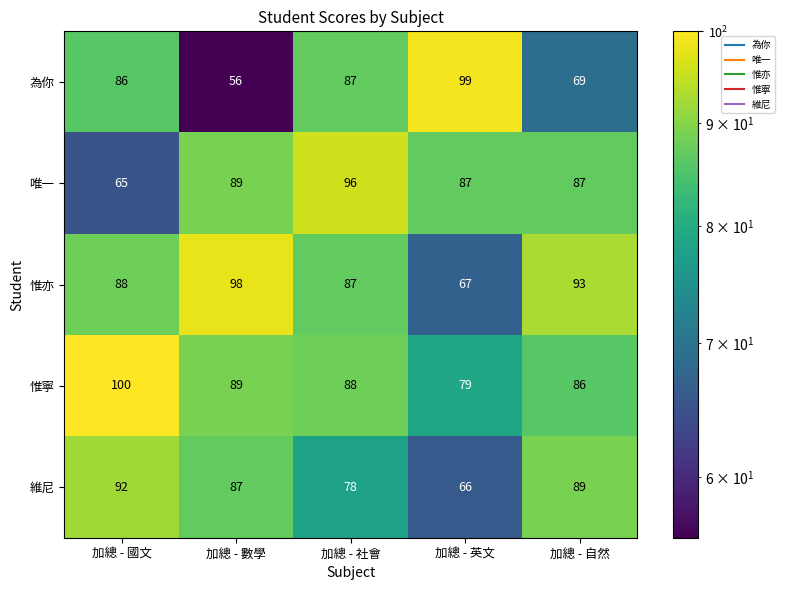

List the series in order of their peak value, highest first.

惟寧, 為你, 惟亦, 唯一, 維尼